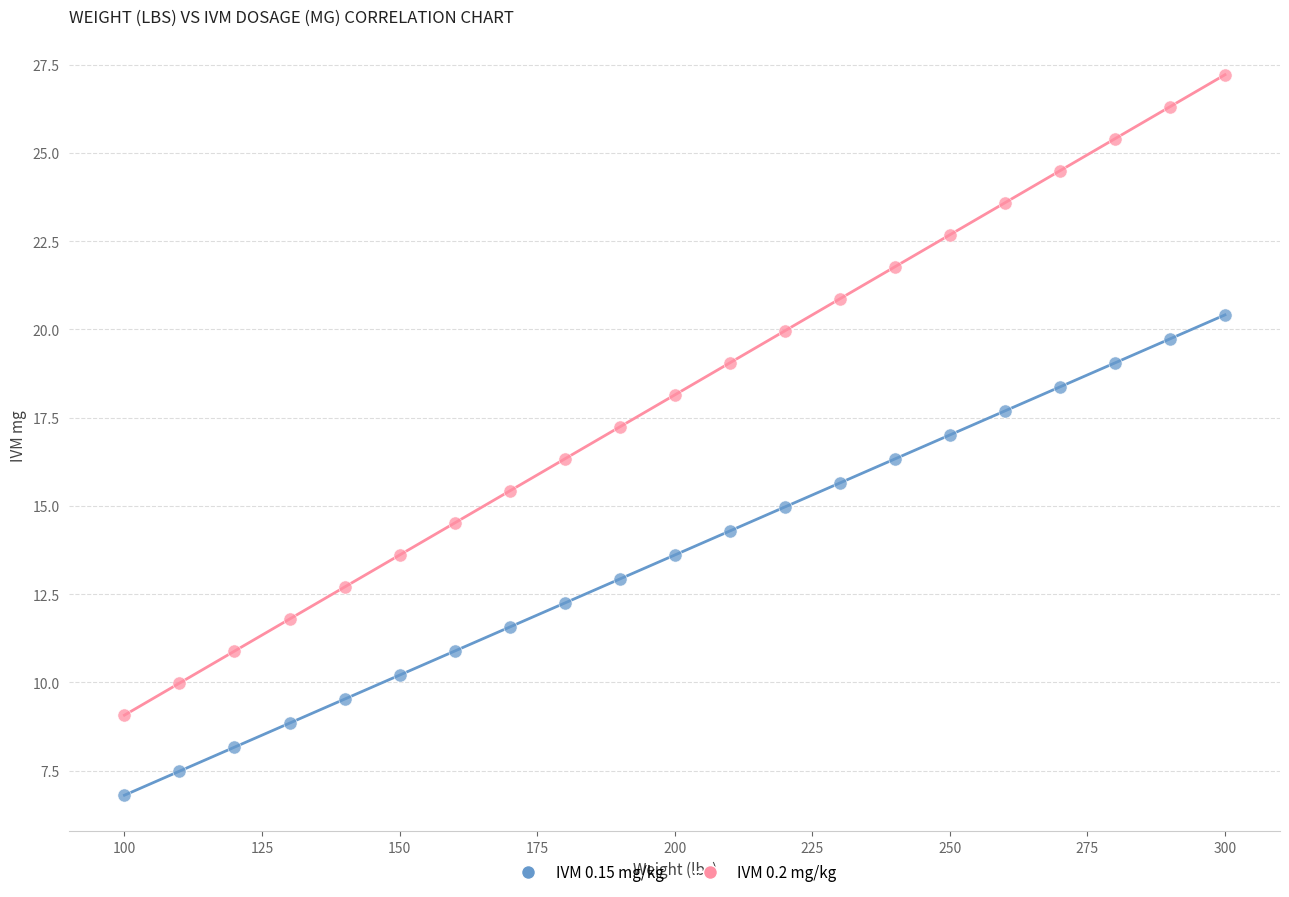

Which series has the widest spread of Y values?

IVM 0.2 mg/kg